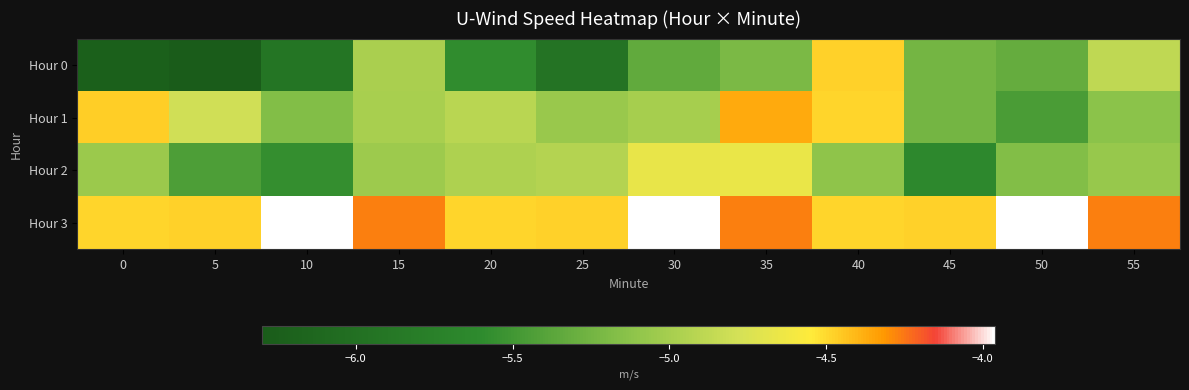

What is the smallest value displayed?

-6.3